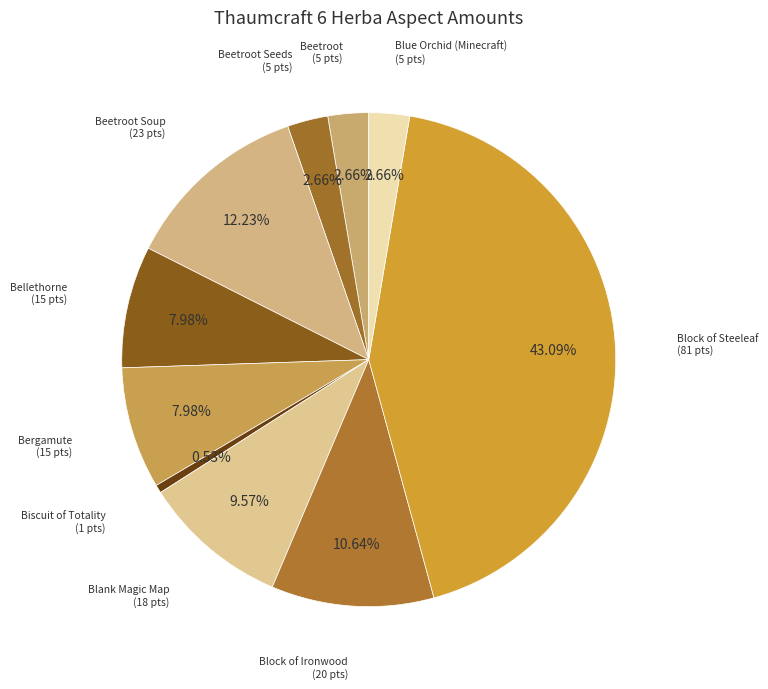

How much of the chart is everything except Beetroot?

97.3%